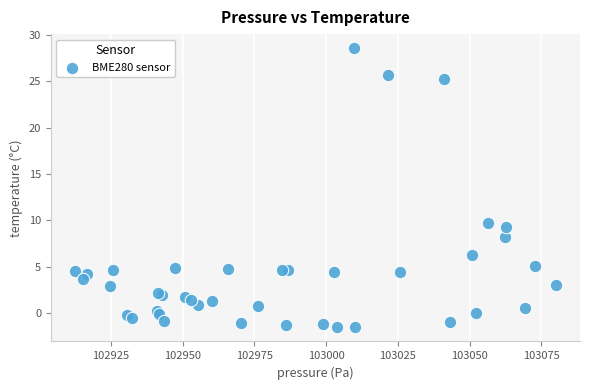

What Y value in the scatter plot is closest to 13?

9.8